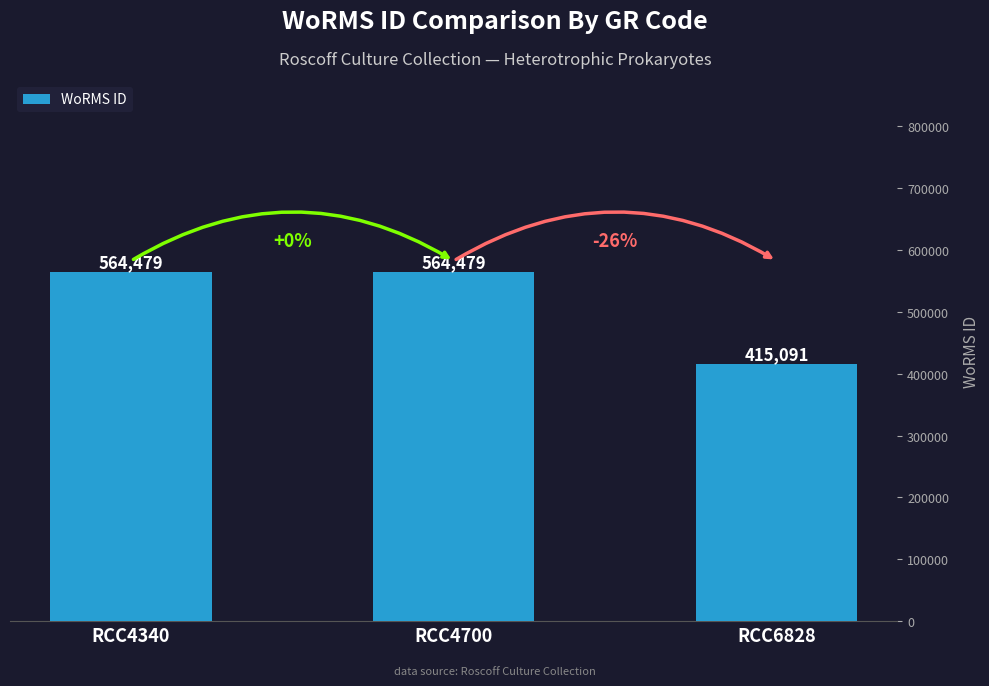

Does the chart contain stacked bars?

No